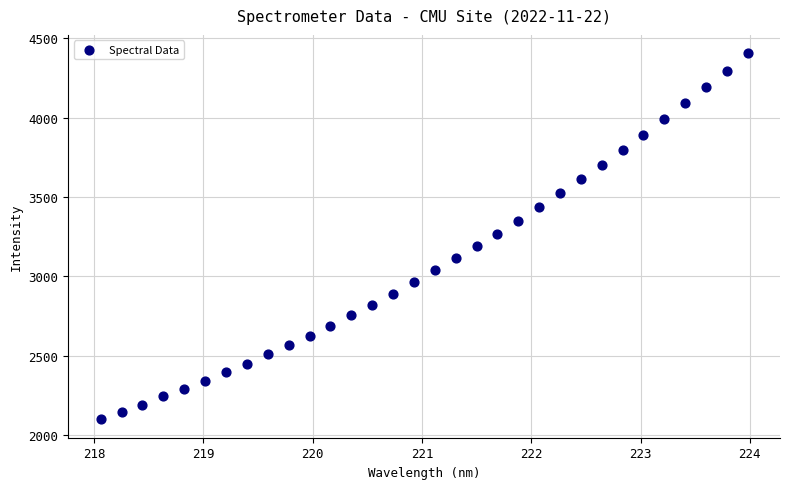

What is the range of Y values (max minus min)?

2307.0